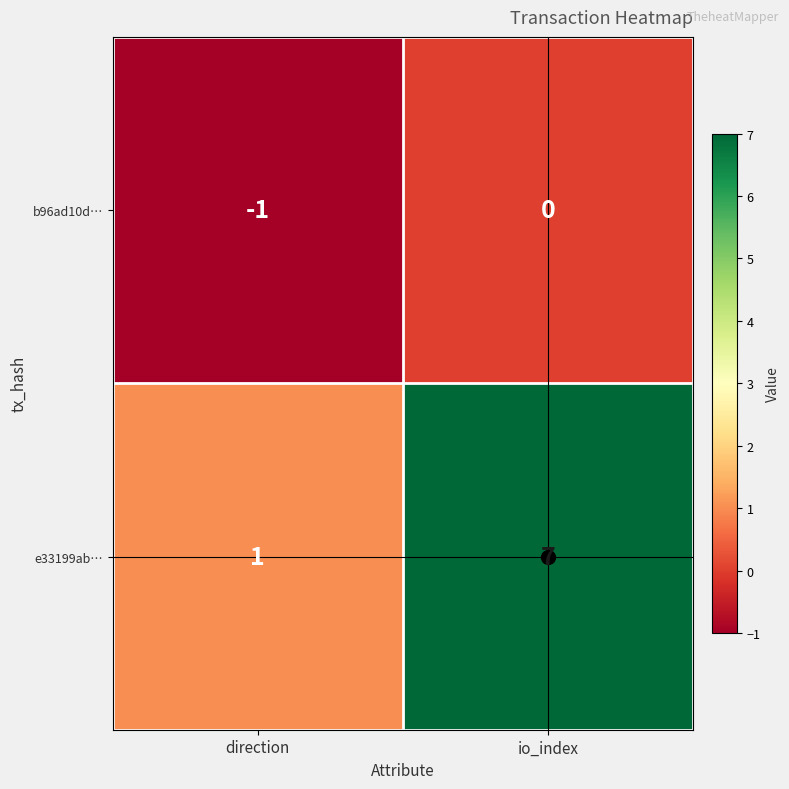

Count the number of data series in this chart.

2